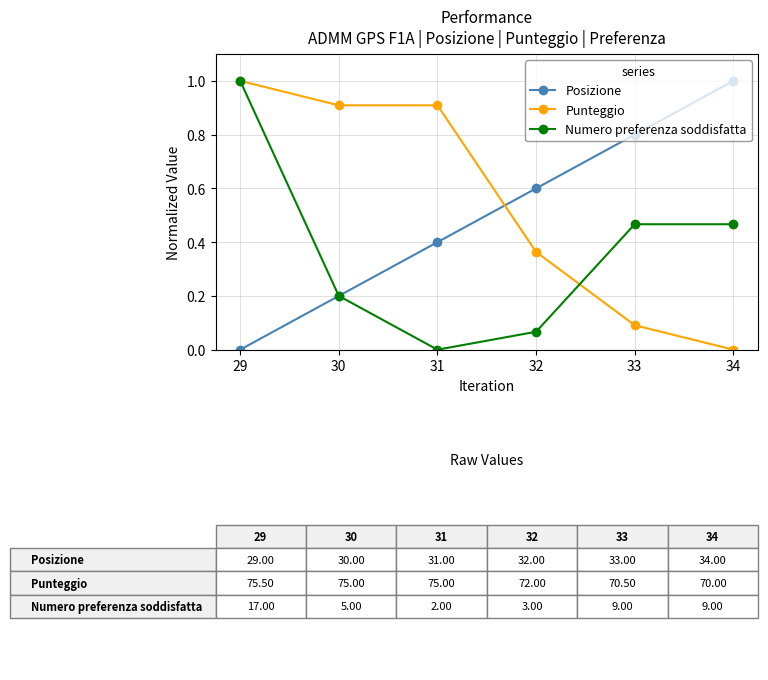

What is the total value across all series at 32?

1.0